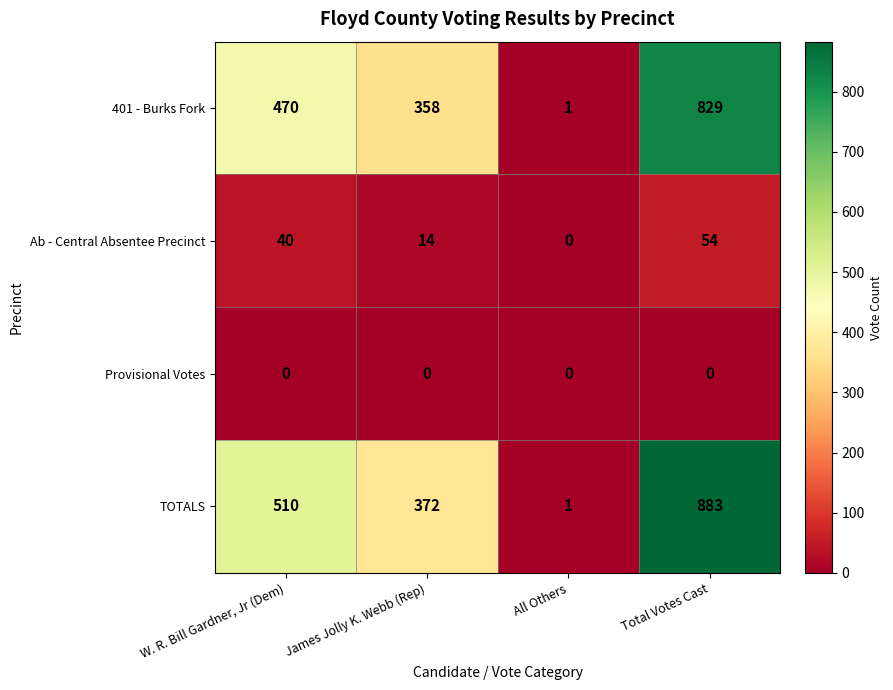

What is the difference between the maximum and minimum values in the Ab - Central Absentee Precinct series?

54